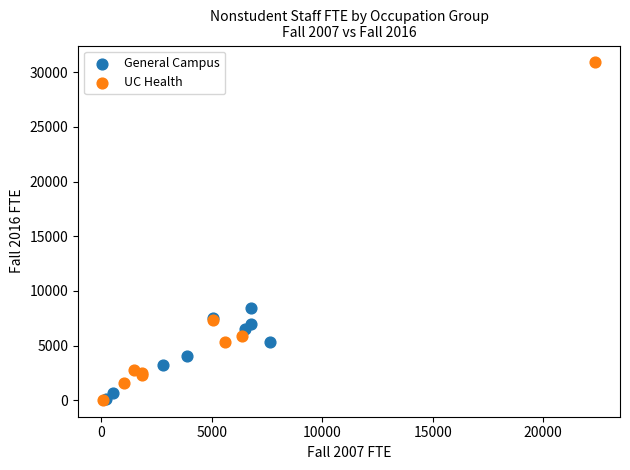

Which series has the widest spread of Y values?

UC Health